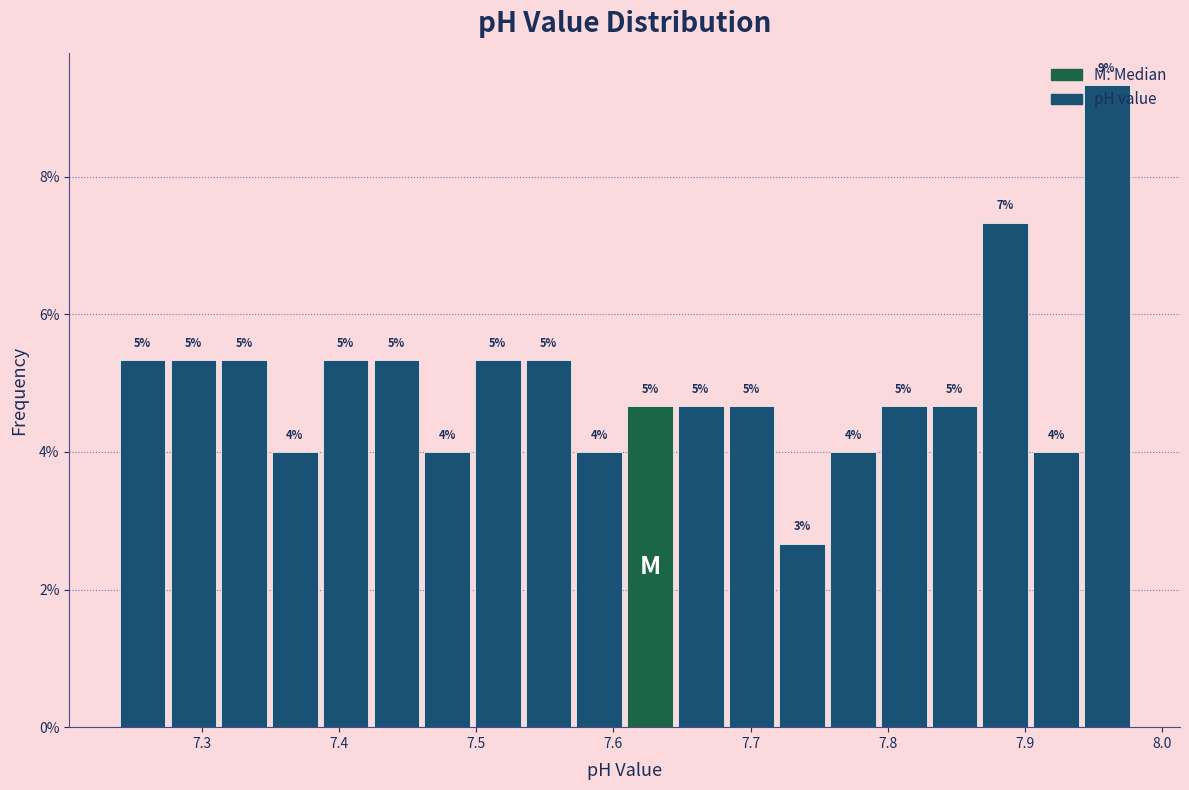

Around what value on the x-axis is the tallest bar? Give the approximate position of its centre, as read against the axis.

7.96